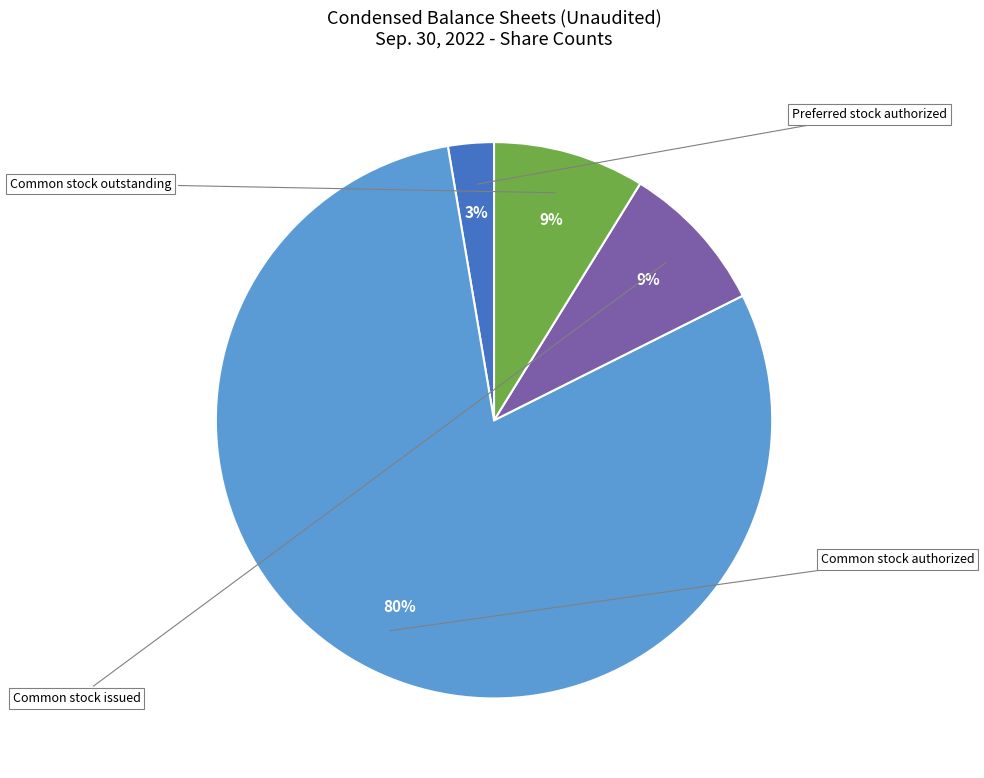

Count the number of slices in the pie.

4